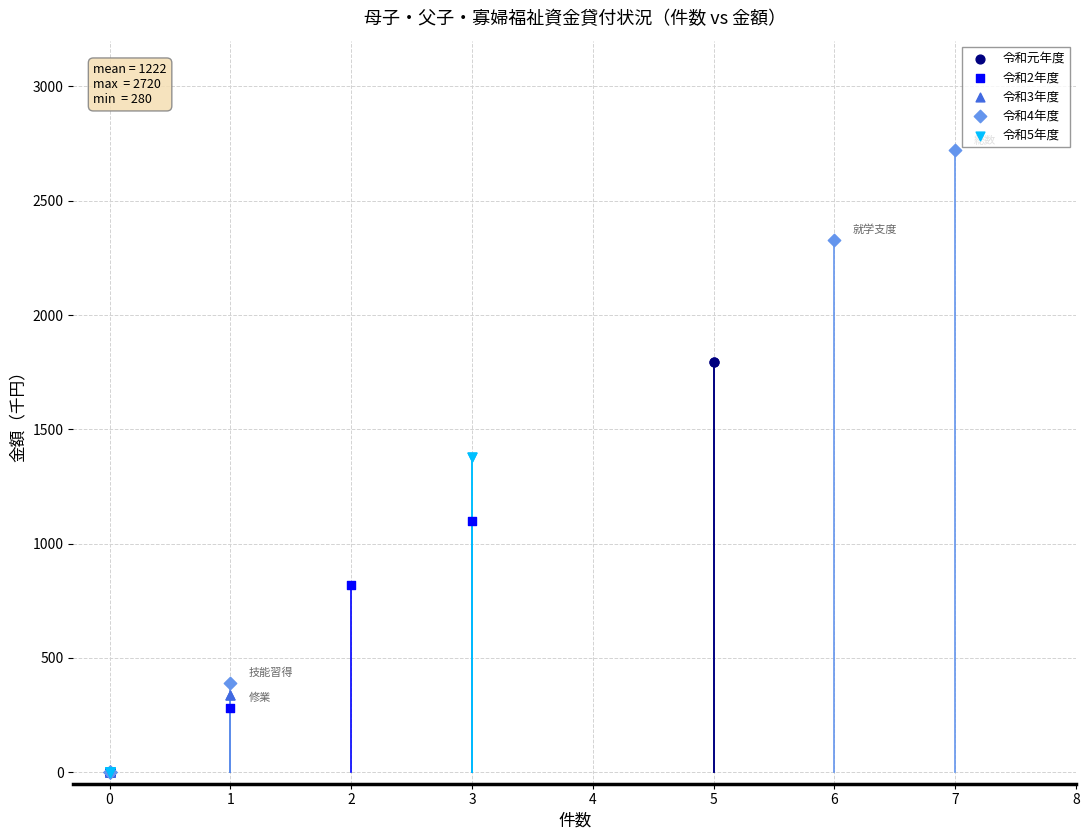

Which series has the widest spread of Y values?

令和4年度